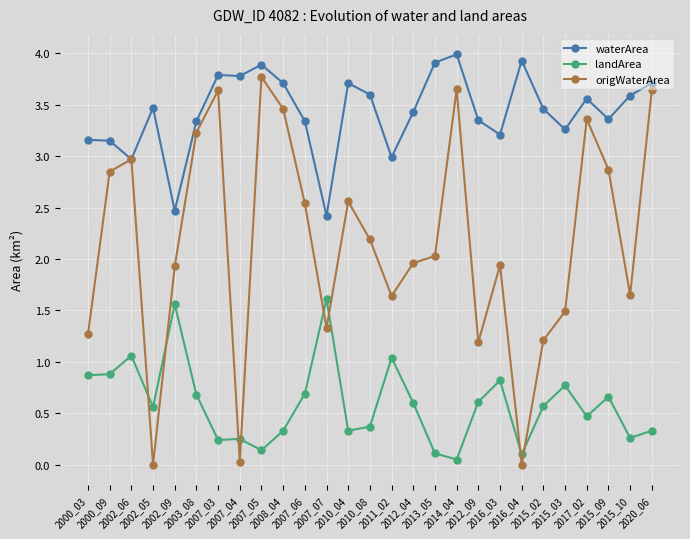

Where is the first local maximum for landArea?

2002_06